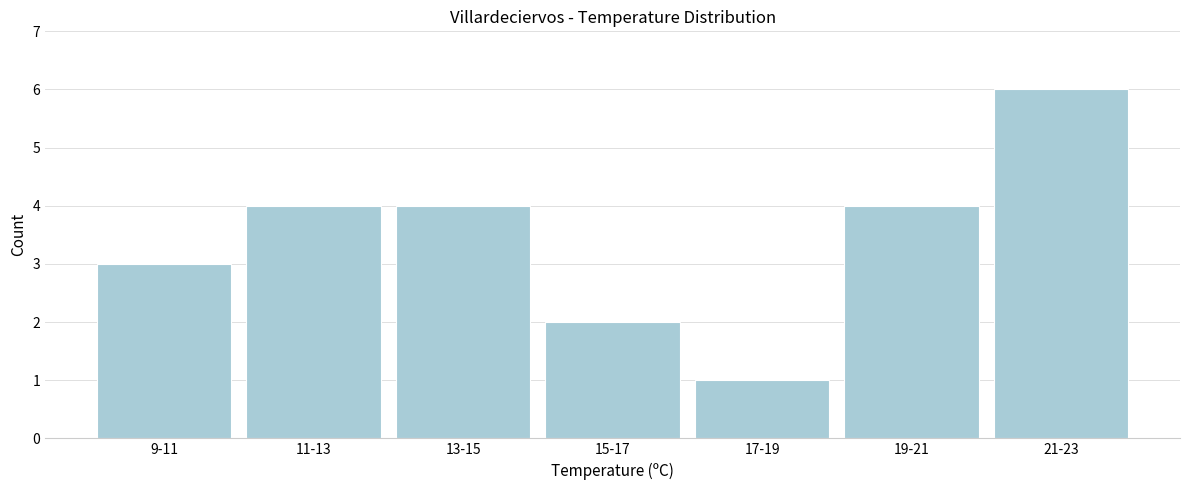

Reading left to right, what are all the values shown in this chart?

9-11=3	11-13=4	13-15=4	15-17=2	17-19=1	19-21=4	21-23=6